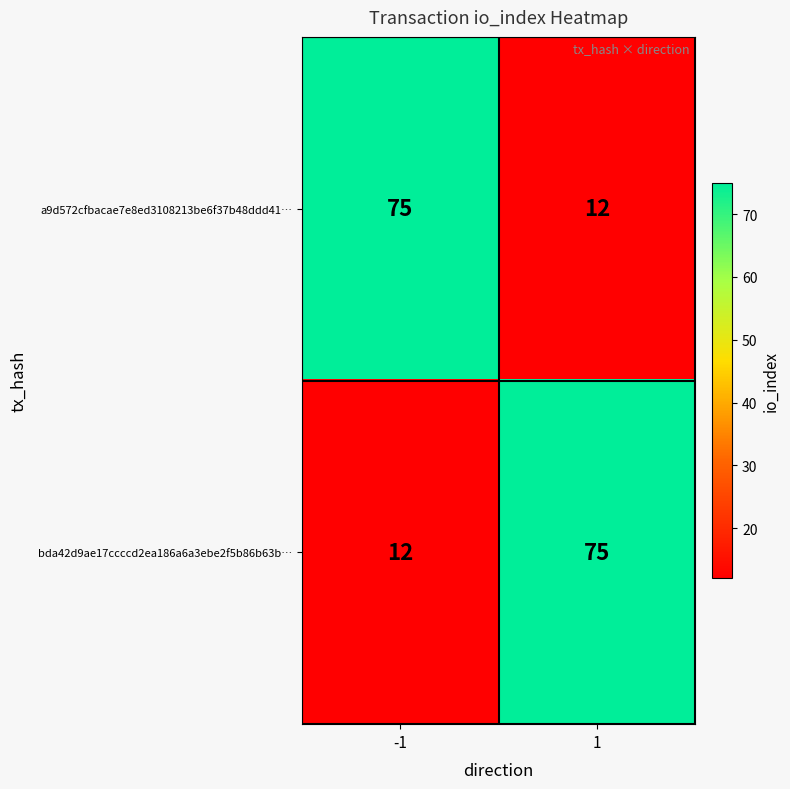

What is the lowest value of the bda42d9ae17ccccd2ea186a6a3ebe2f5b86b63b… series?

12